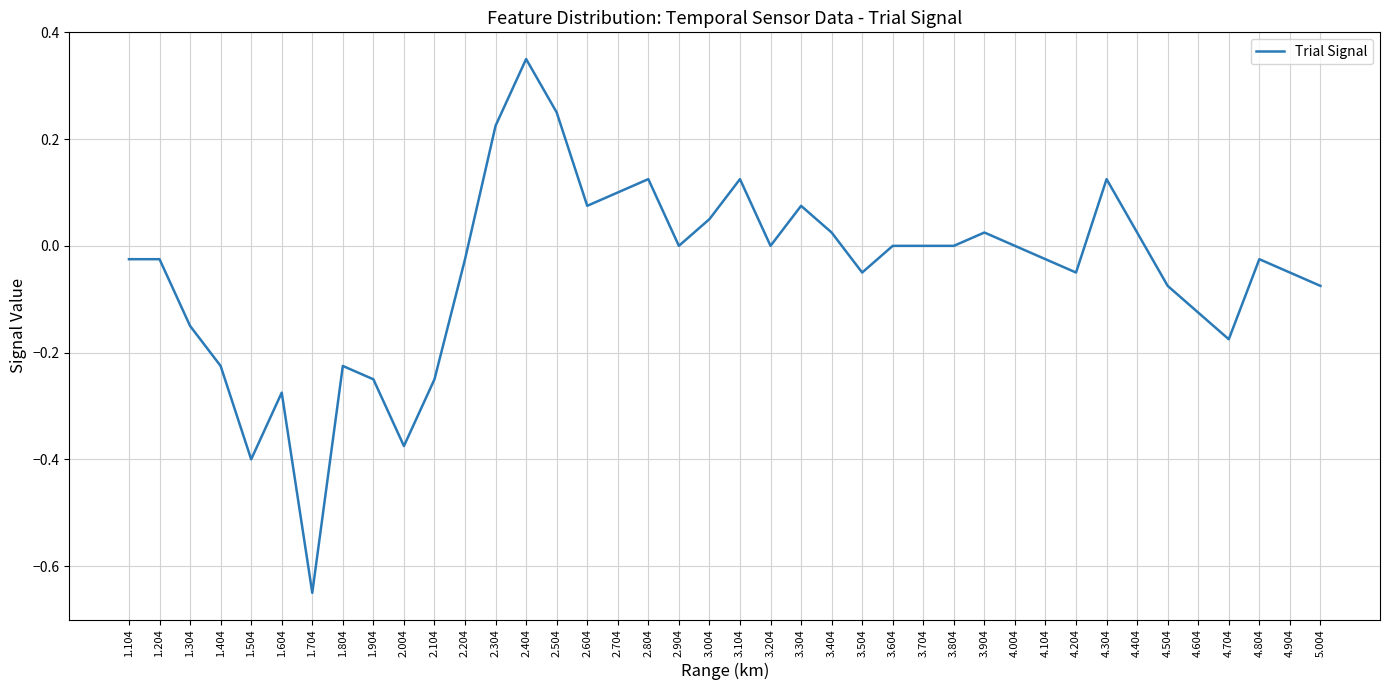

What position from the right is 3.804?

13